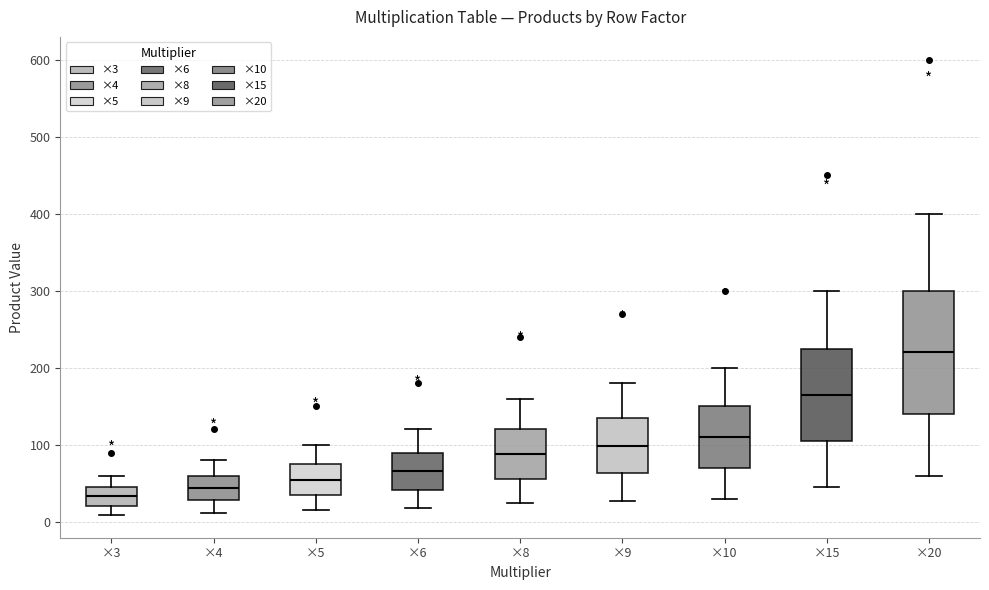

Reading left to right, transcribe this box plot: for each box, give where its median line is, the range the box spans, and where its two whiskers end, as read against the y-axis. The values are not printed on the chart, so give them approximately, as read against the axis.

×3: median 30, box 20 to 50, whiskers 10 to 60
×4: median 40, box 30 to 60, whiskers 10 to 80
×5: median 60, box 40 to 80, whiskers 20 to 100
×6: median 70, box 40 to 90, whiskers 20 to 120
×8: median 90, box 60 to 120, whiskers 20 to 160
×9: median 100, box 60 to 140, whiskers 30 to 180
×10: median 110, box 70 to 150, whiskers 30 to 200
×15: median 170, box 110 to 230, whiskers 50 to 300
×20: median 220, box 140 to 300, whiskers 60 to 400